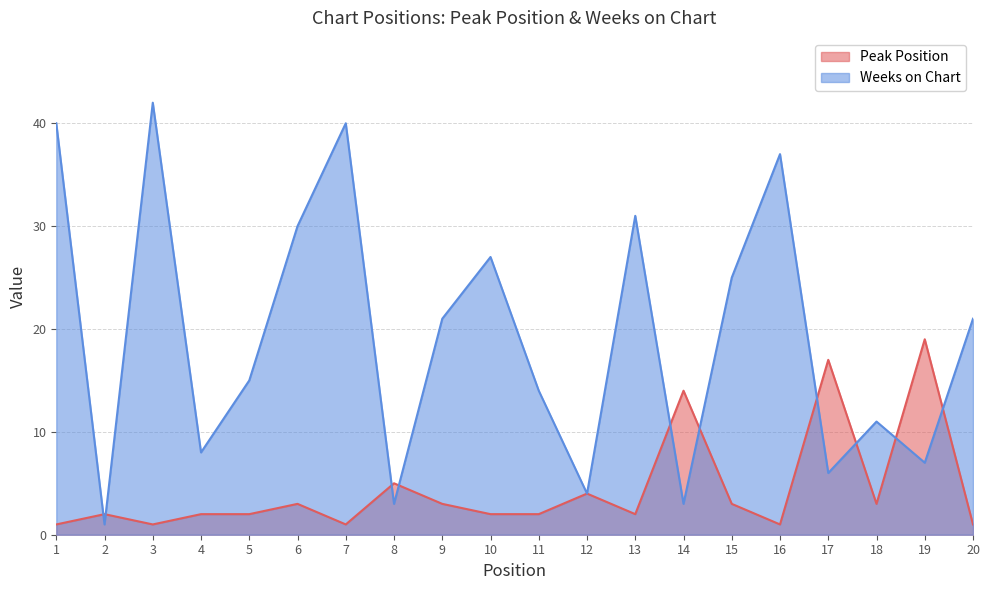

Is the value of Weeks on Chart at 13 greater than the value of Peak Position at 3?

Yes